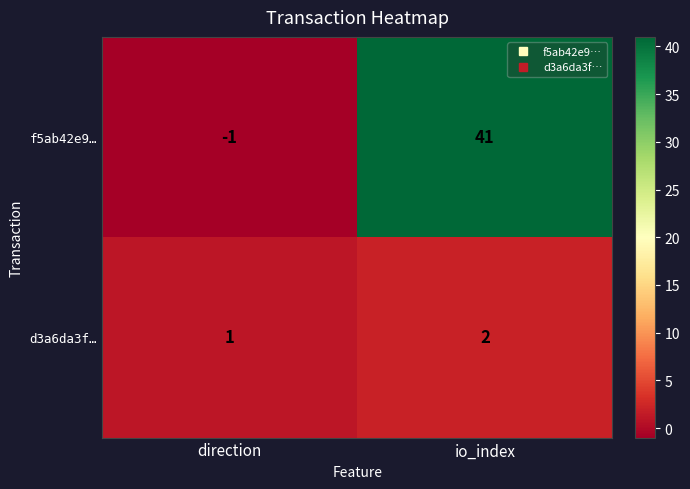

Which series changed the most between direction and io_index?

f5ab42e9…